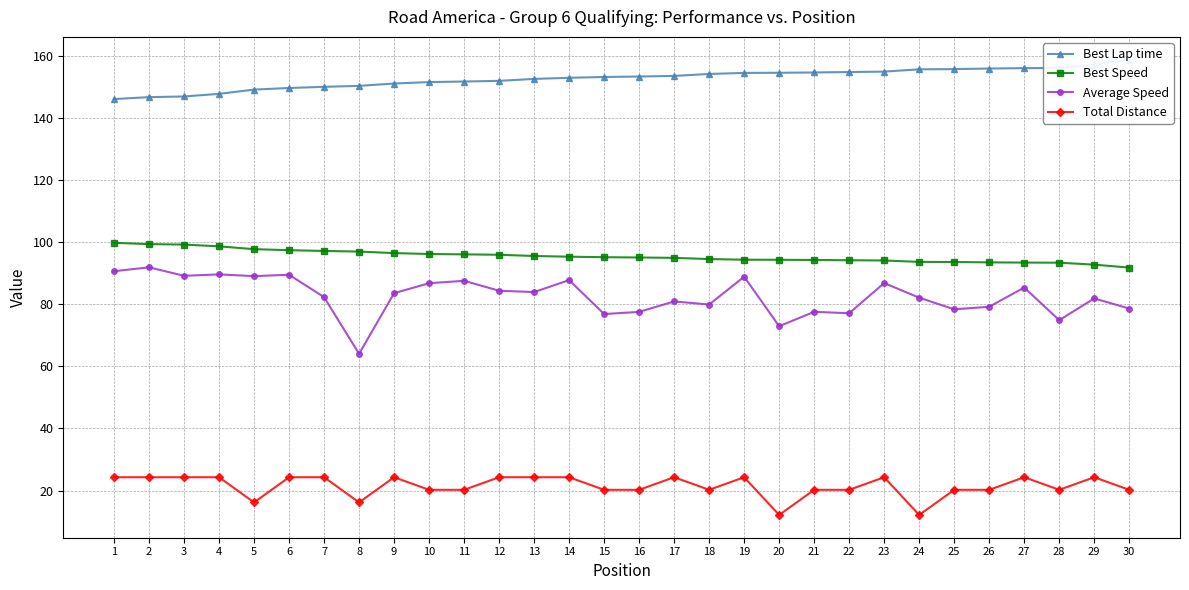

What is the average value of the Best Speed series?

95.5